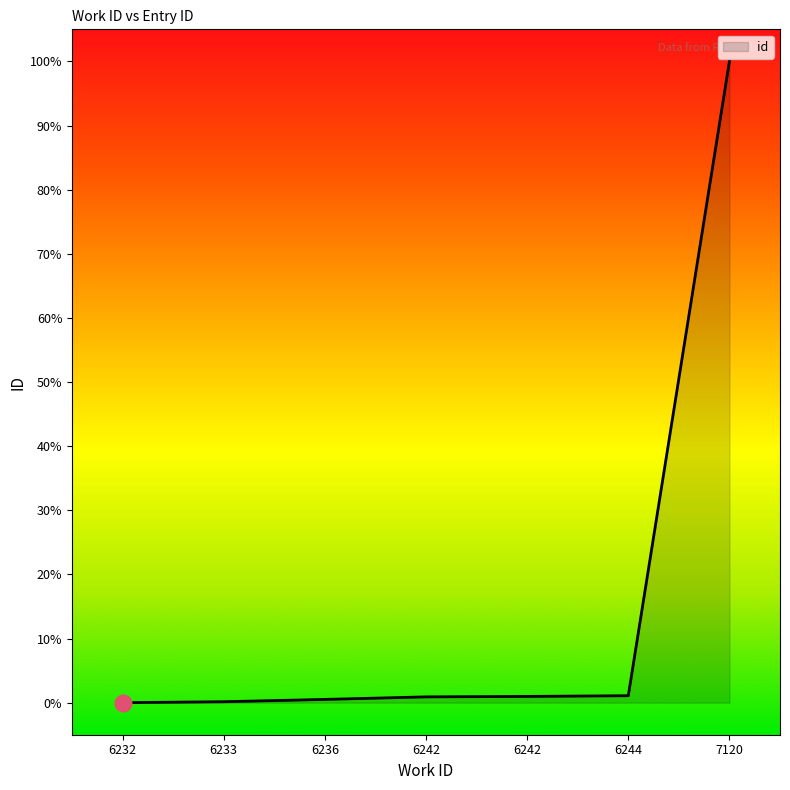

Where is the data nearest to the value 50?

6244